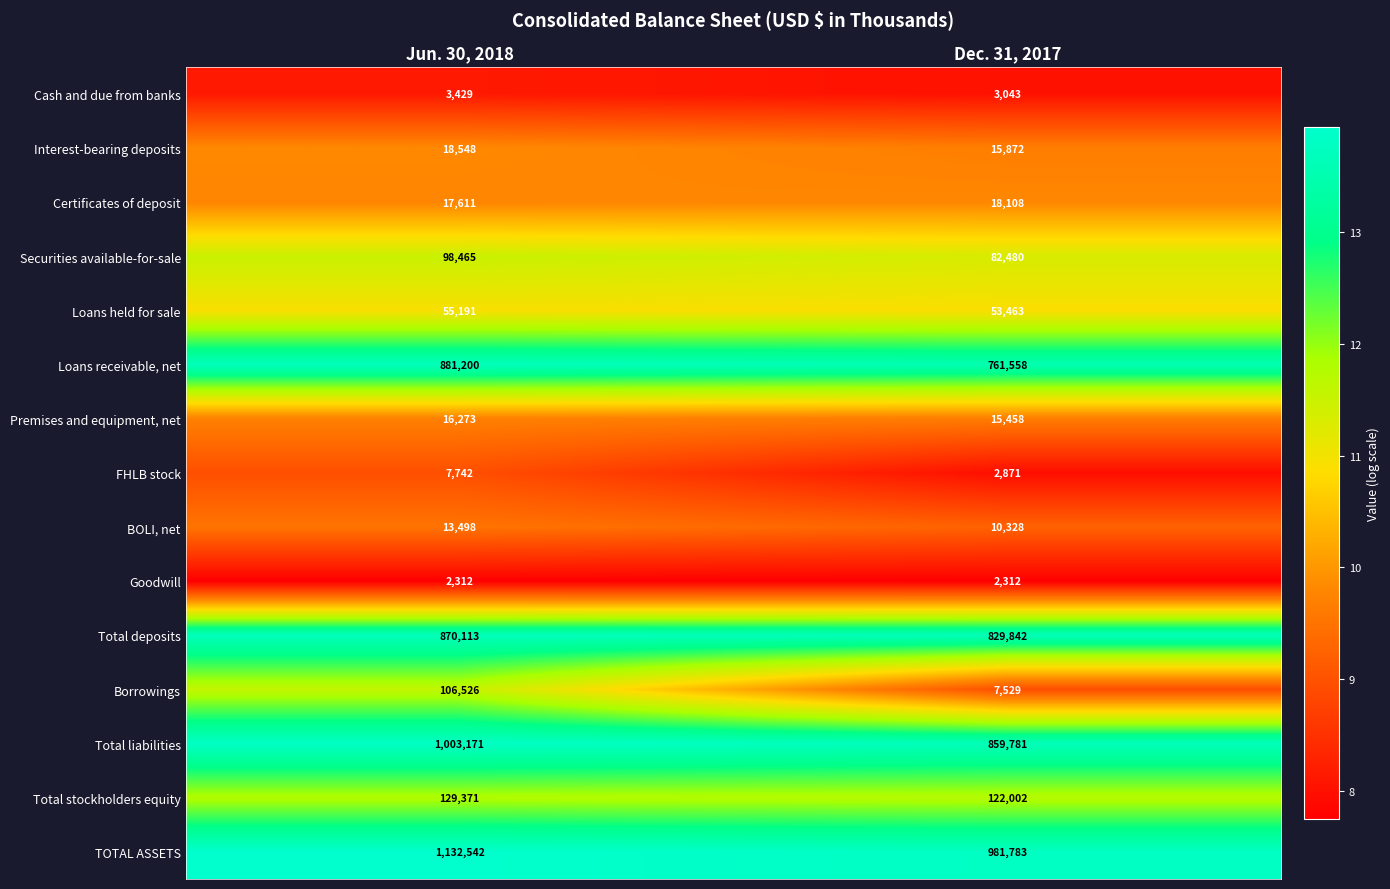

List the labels in order of Interest-bearing deposits value, largest first.

Jun. 30, 2018, Dec. 31, 2017